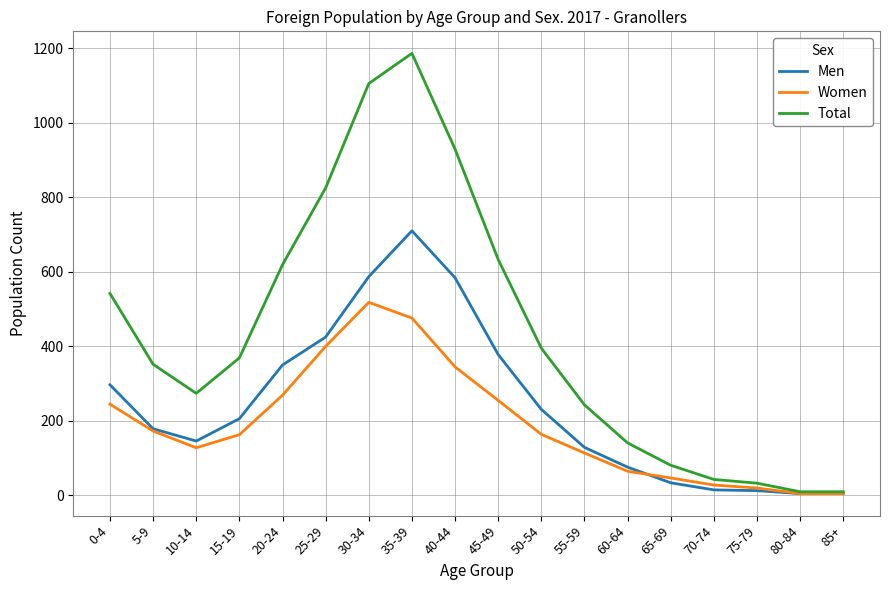

Which category has the highest value across all series?

35-39